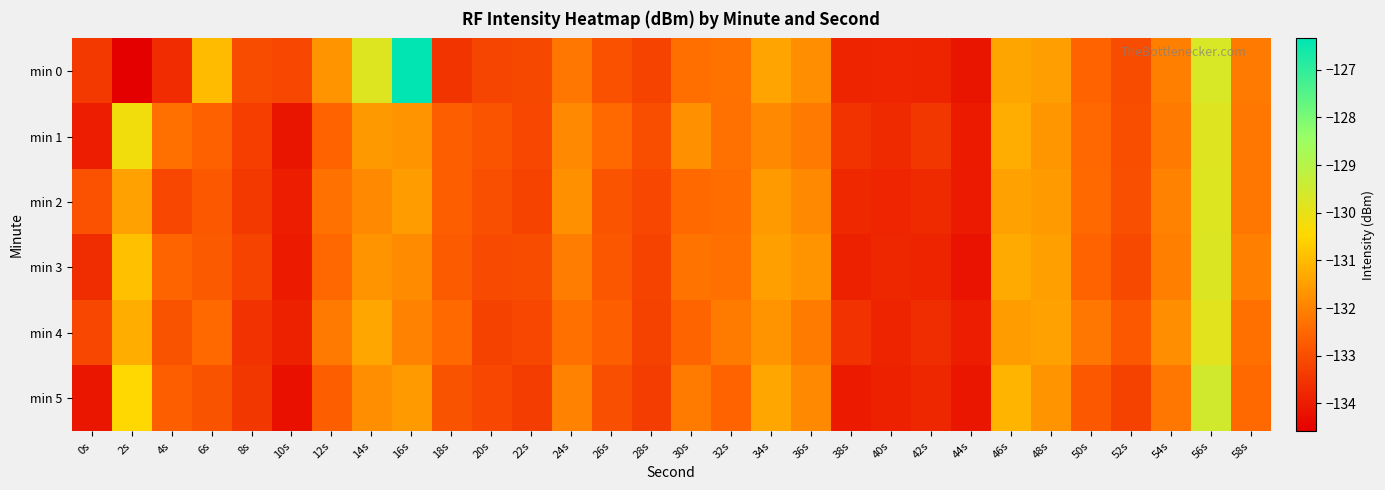

How many distinct data groups are displayed?

6